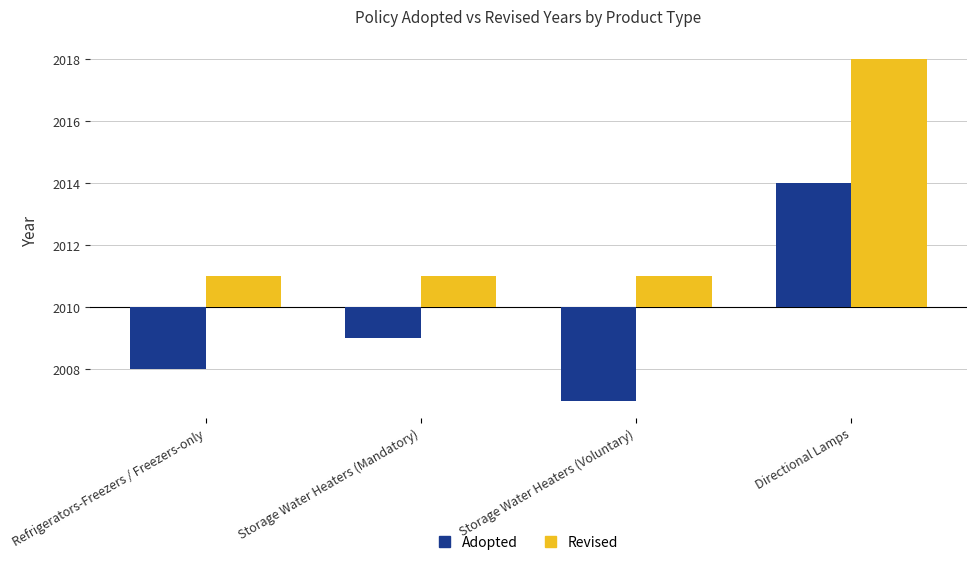

What is the value of the Revised bar at the 1st from the left?

1